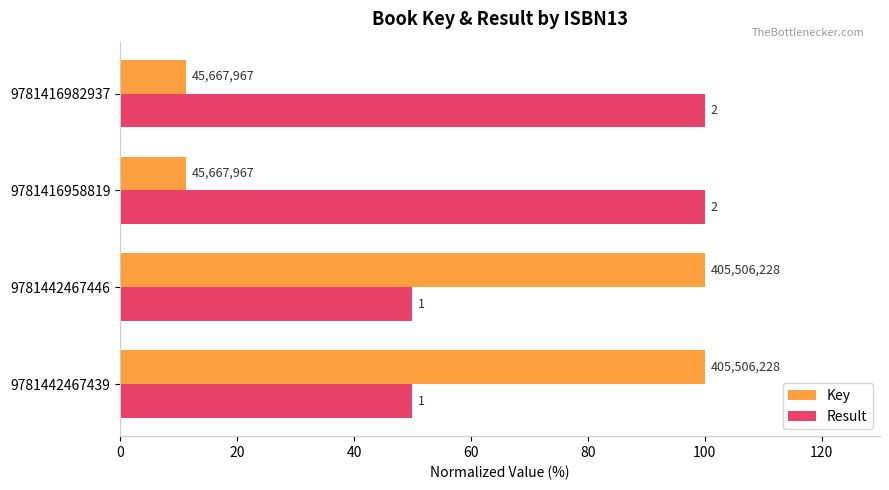

What is the sum of all Result values?

300.0